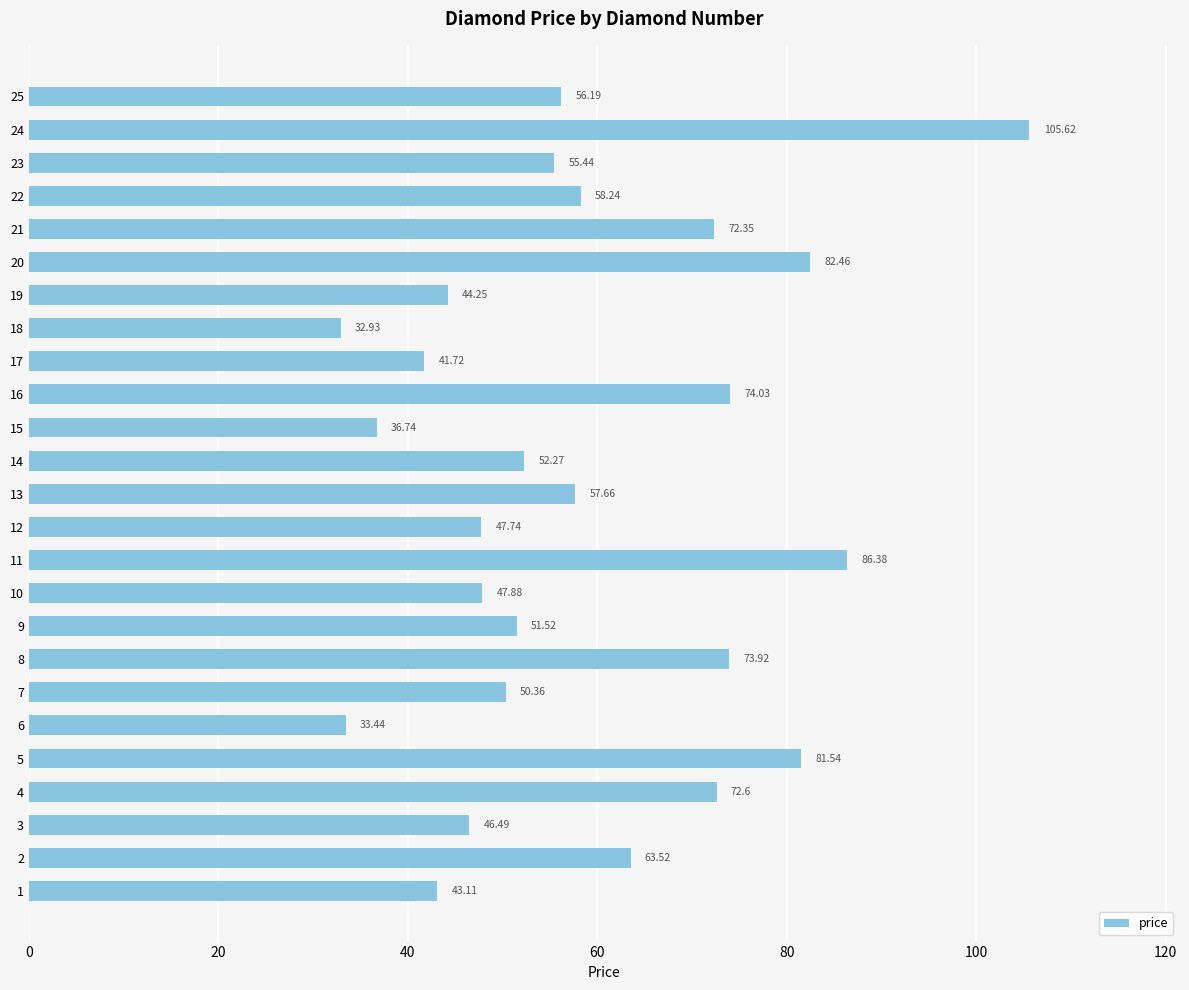

What is the difference between the values at 7 and 2?

13.2